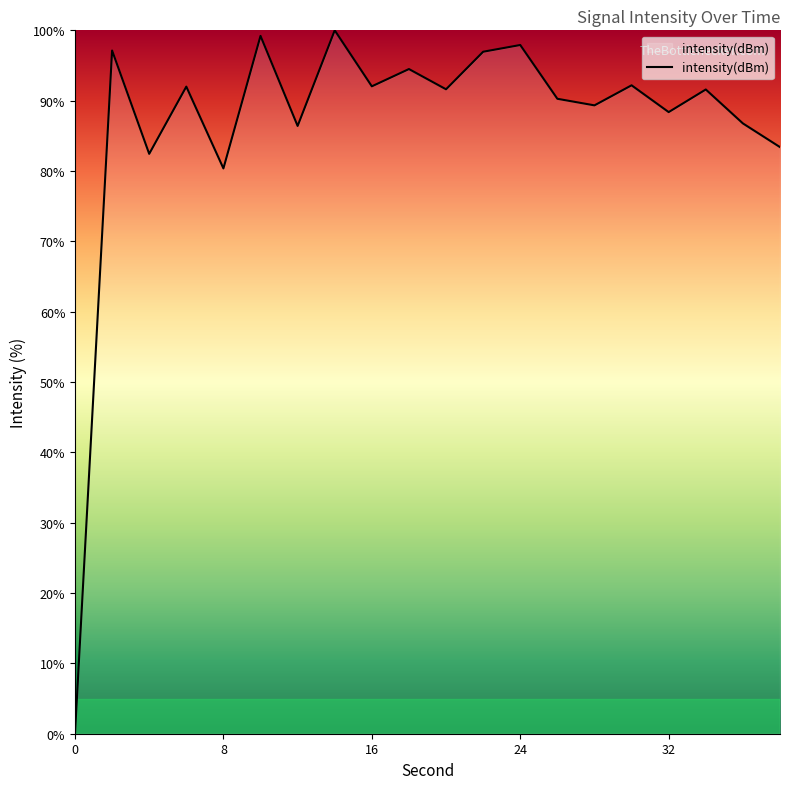

What is the difference between the maximum and minimum values?

100.0